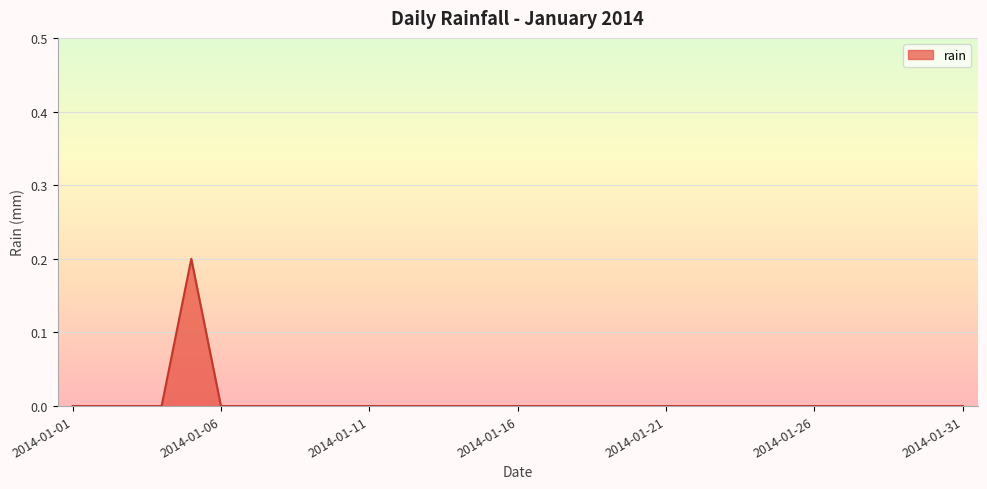

How many lines are shown in the chart?

1